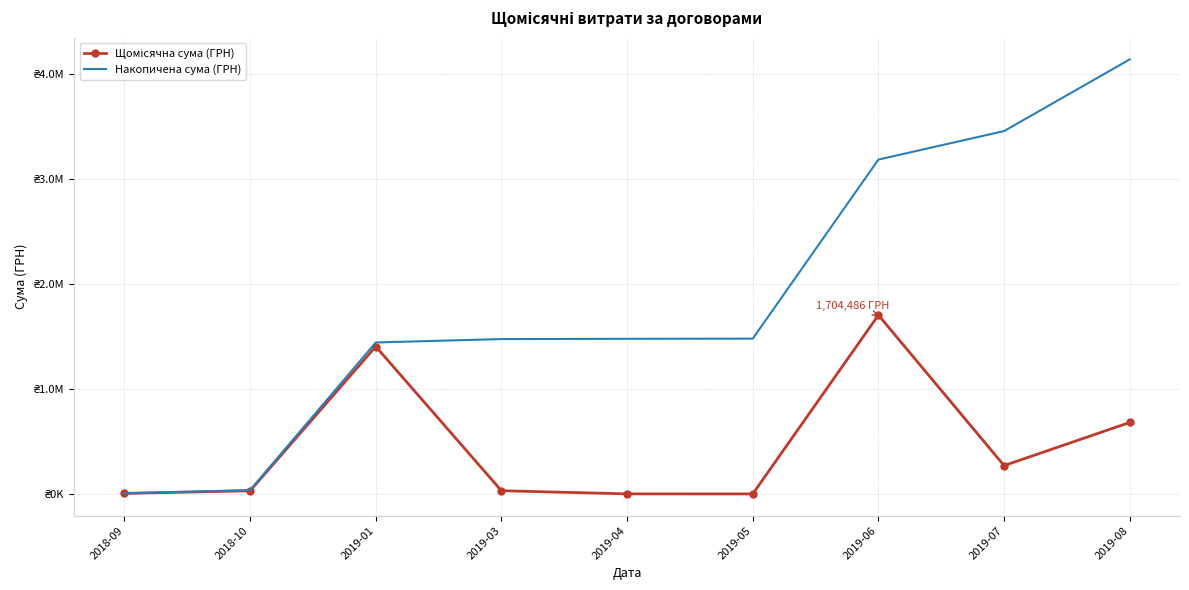

At which label is Накопичена сума (ГРН) closest to 2072663?

2019-05